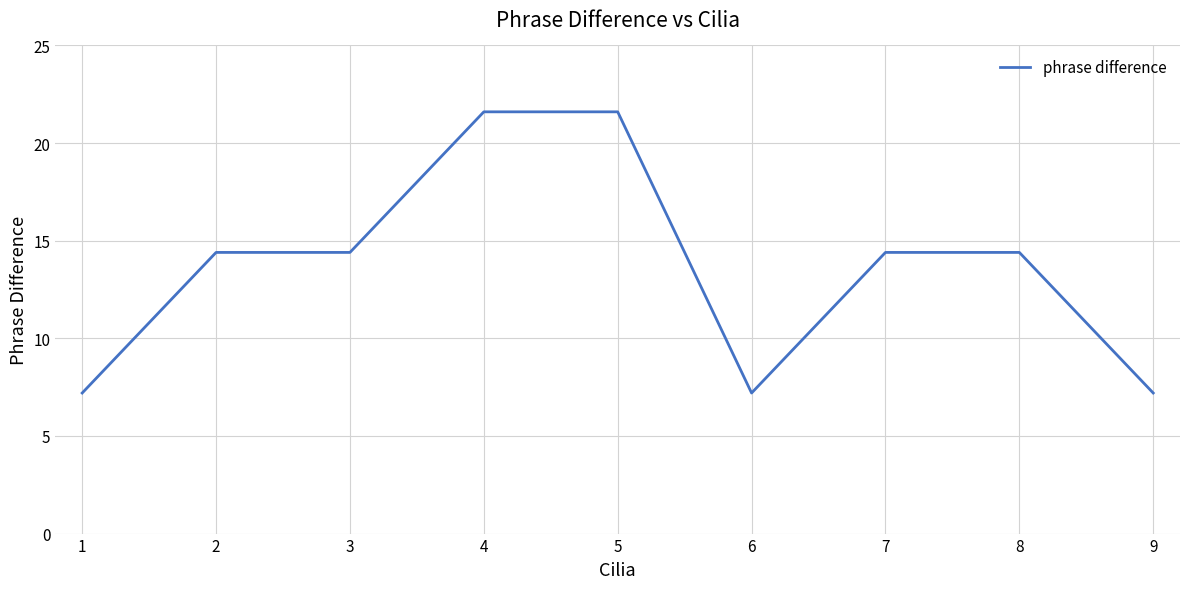

What is the change in value from 5 to 6?

-14.4